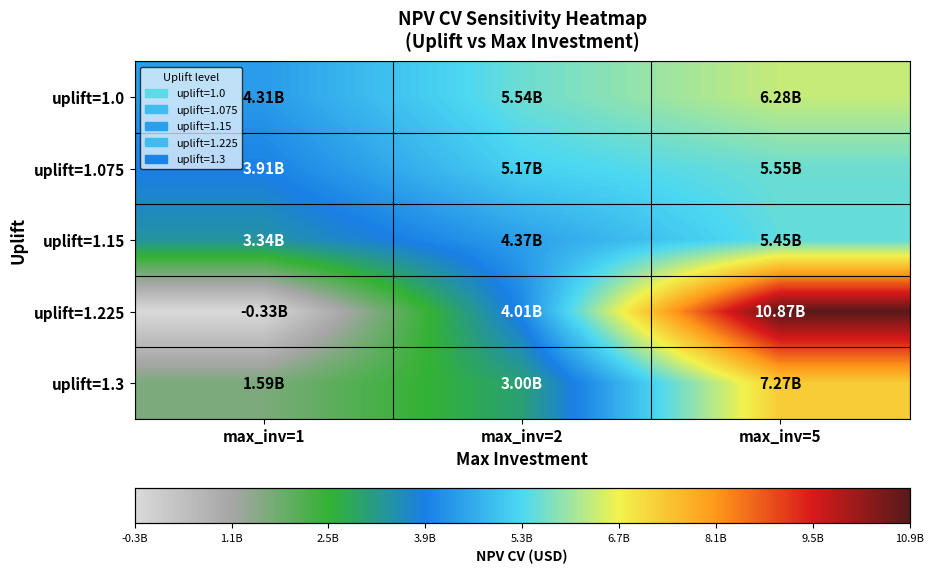

At max_inv=5, list the series in order from largest to smallest.

uplift=1.225, uplift=1.3, uplift=1.0, uplift=1.075, uplift=1.15